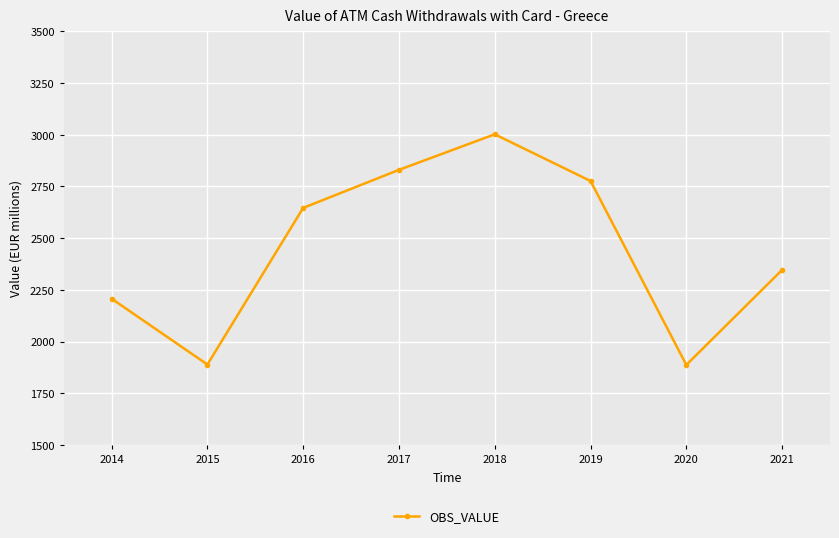

What is the sum of all values?

19586.3